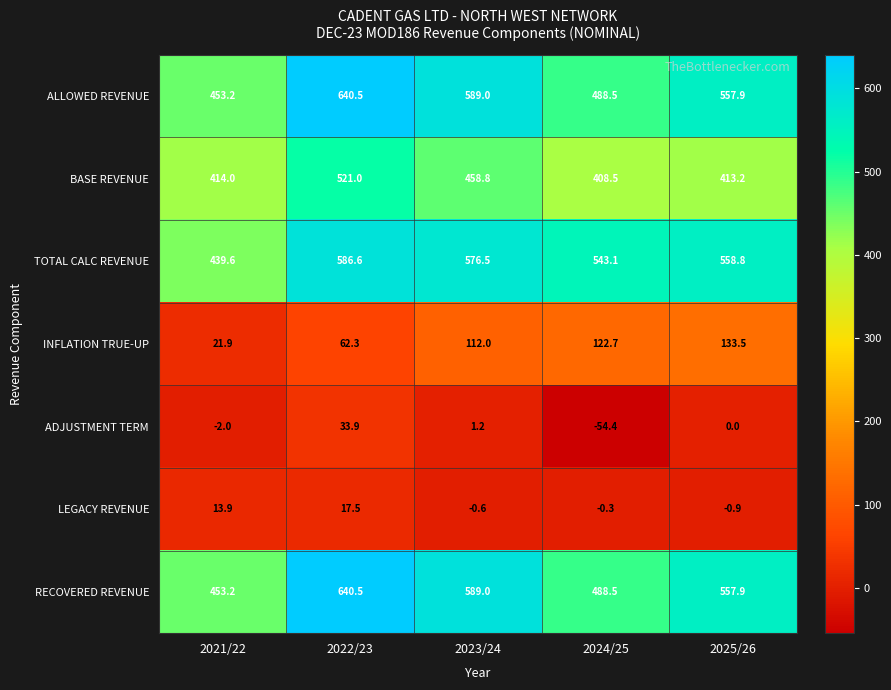

Which series changed the most between 2022/23 and 2023/24?

BASE REVENUE